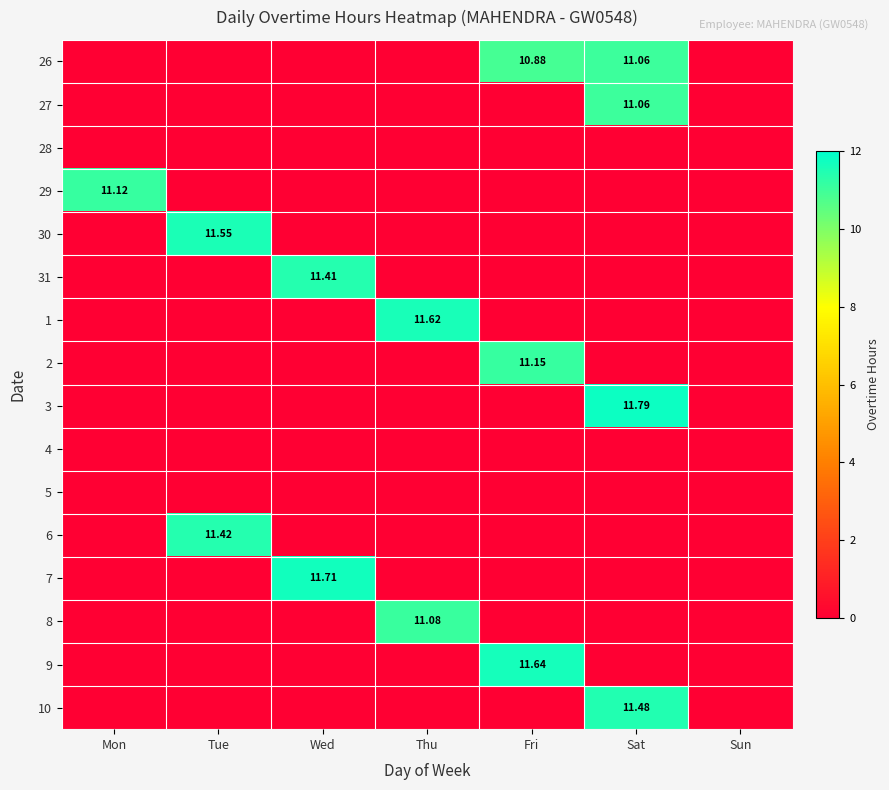

The value of 1 at Tue is 0.0. True or false?

True